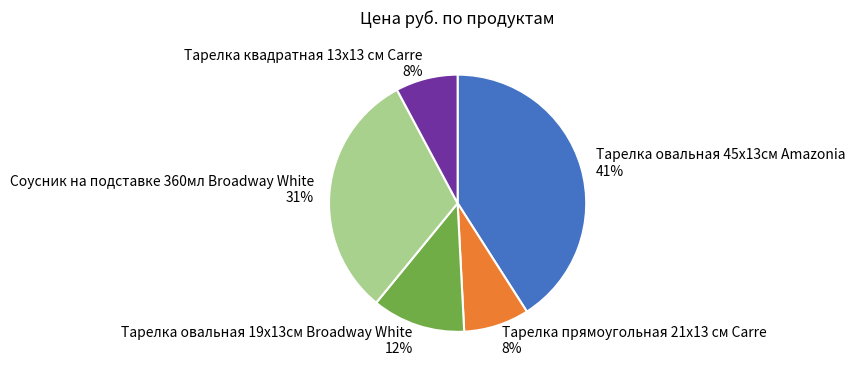

Is there any slice that represents more than half of the pie?

No